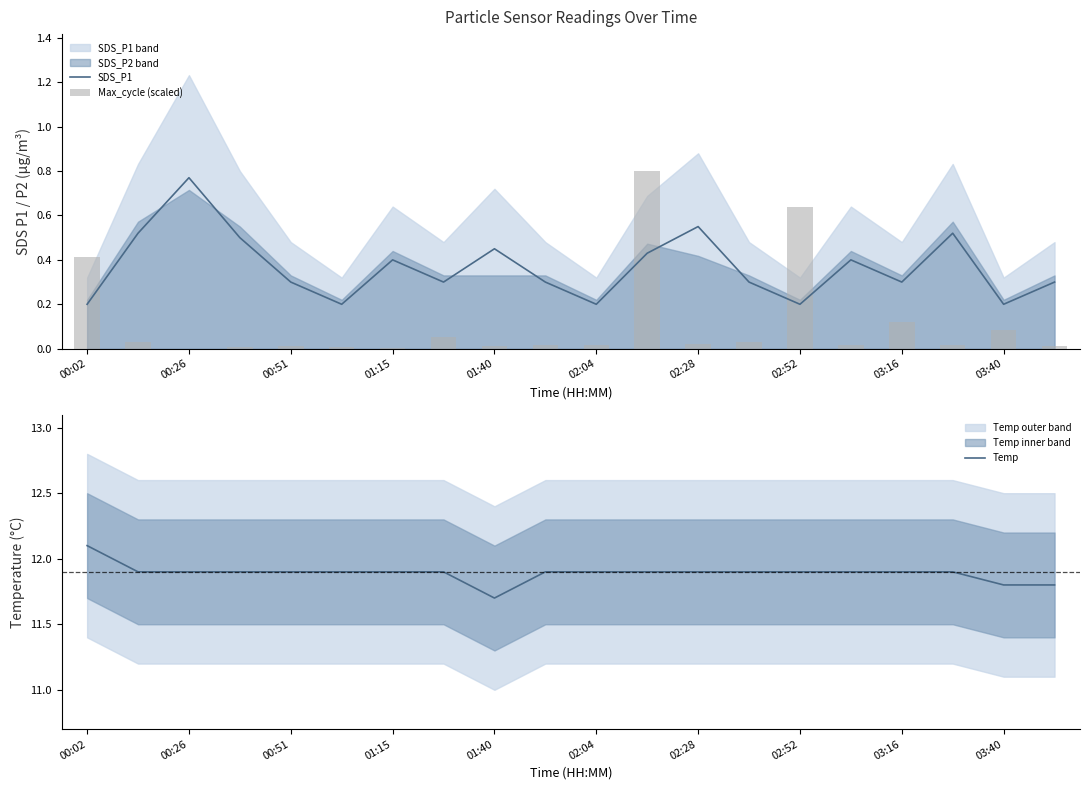

What is the difference between the second highest and minimum values in the Temp series?

0.2